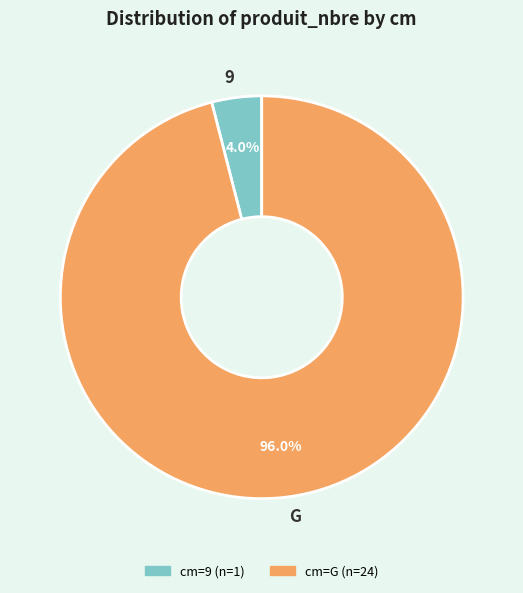

Is it true that 9 is 18% of the pie?

False